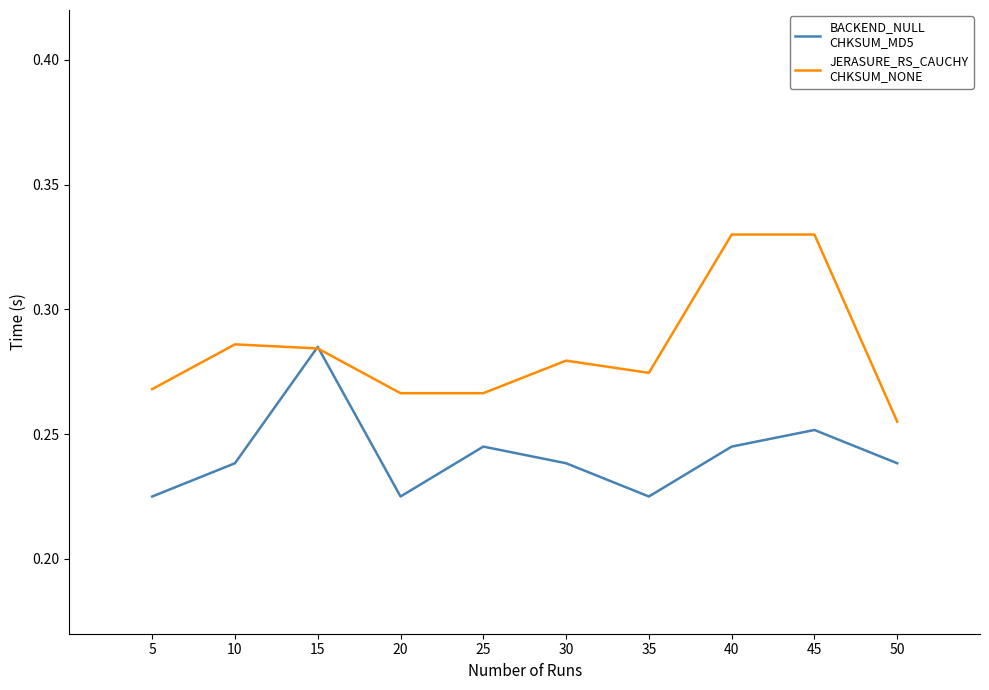

What is the total value across all series at 25?

0.5